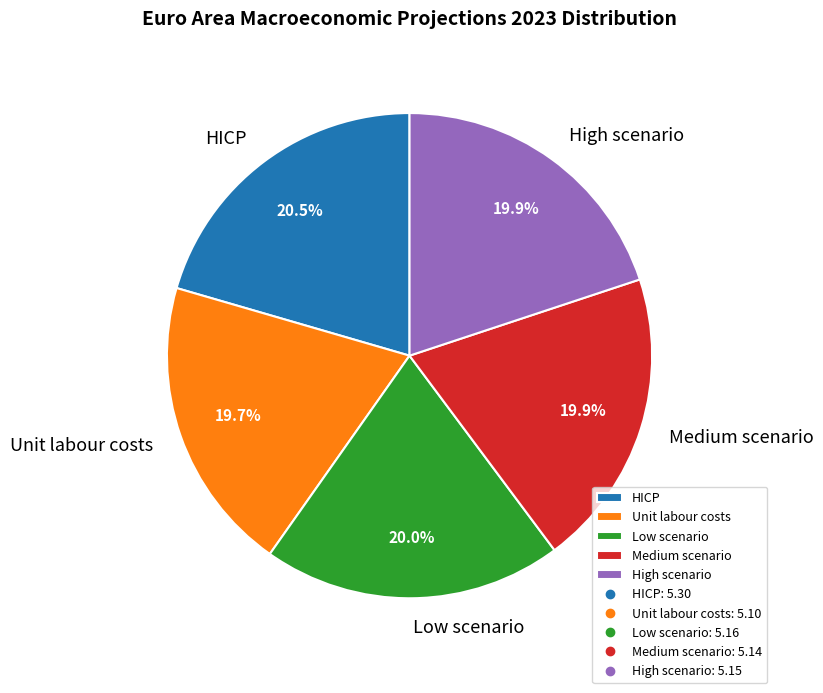

What is the total percentage of Unit labour costs and High scenario?

39.6%